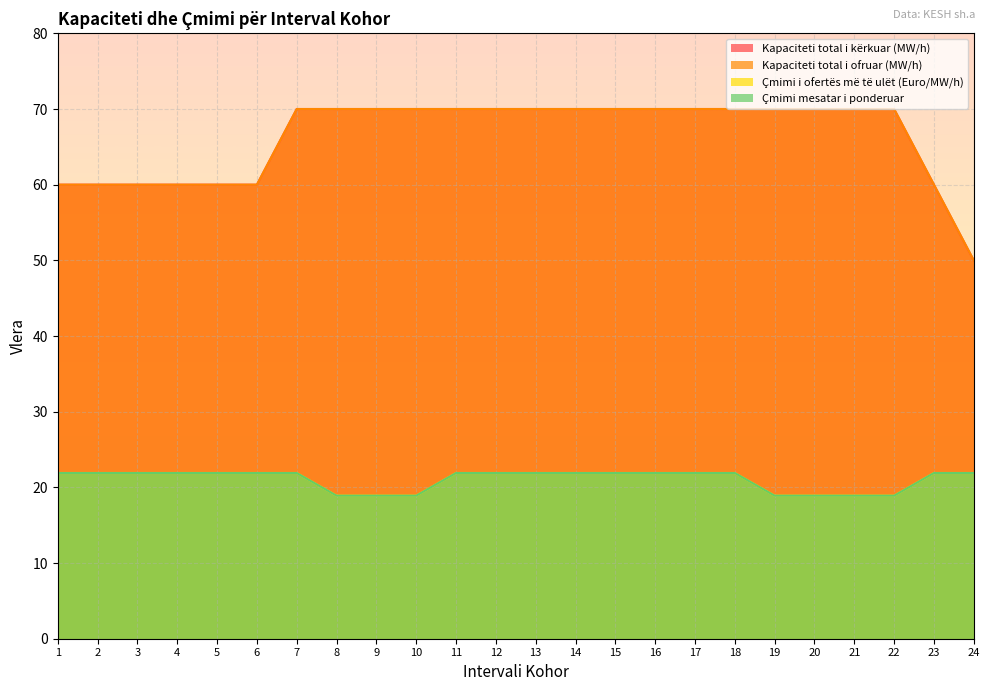

Which series has the largest total across all categories?

Kapaciteti total i kërkuar (MW/h)